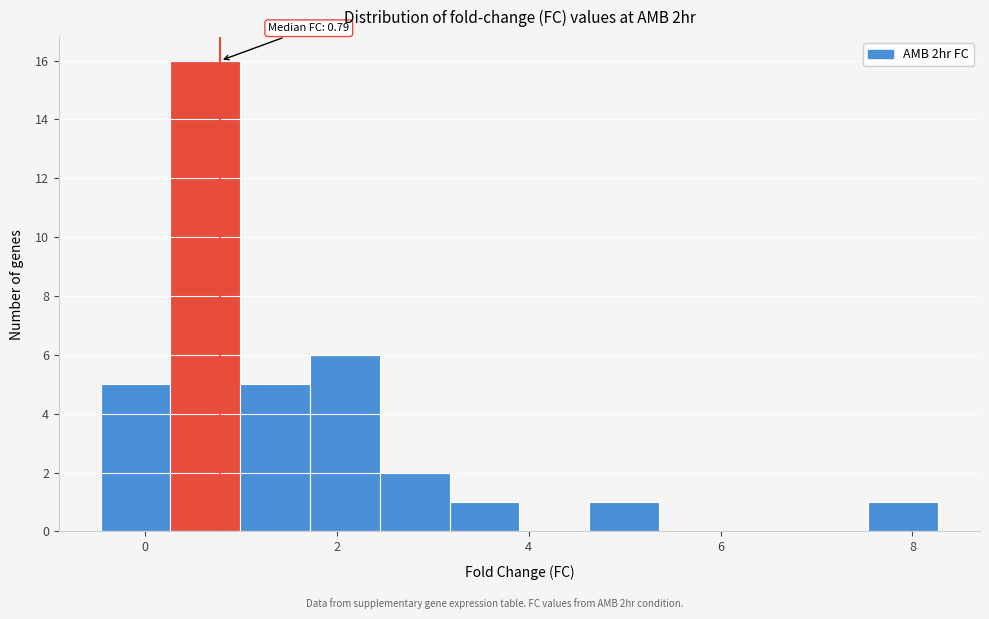

Read against the x-axis, roughly where is the centre of the tallest bar?

0.6